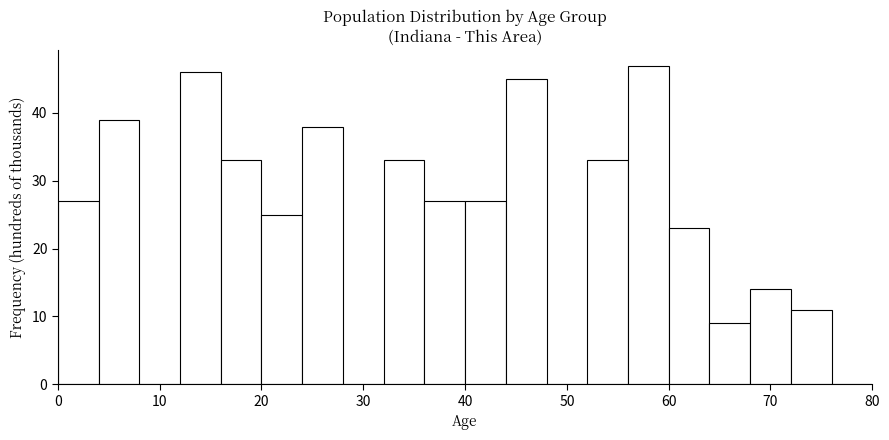

Reading left to right, transcribe this chart: for each bar, give the range it covers on the x-axis and its height. The values are not printed on the chart, so give them approximately, as read against the axis.

0 to 4: 27
4 to 8: 39
8 to 12: 0
12 to 16: 46
16 to 20: 33
20 to 24: 25
24 to 28: 38
28 to 32: 0
32 to 36: 33
36 to 40: 27
40 to 44: 27
44 to 48: 45
48 to 52: 0
52 to 56: 33
56 to 60: 47
60 to 64: 23
64 to 68: 9
68 to 72: 14
72 to 76: 11
76 to 80: 0